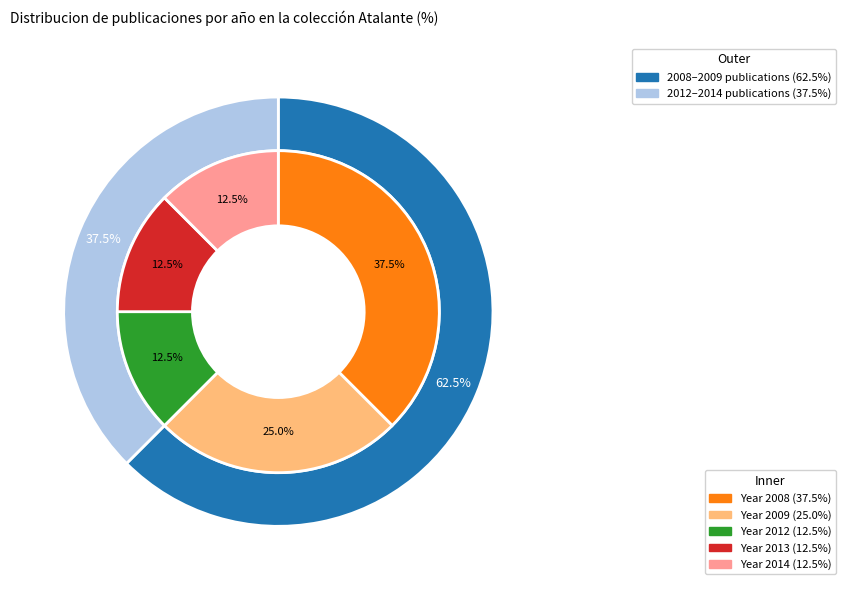

Which slice is the largest?

2008